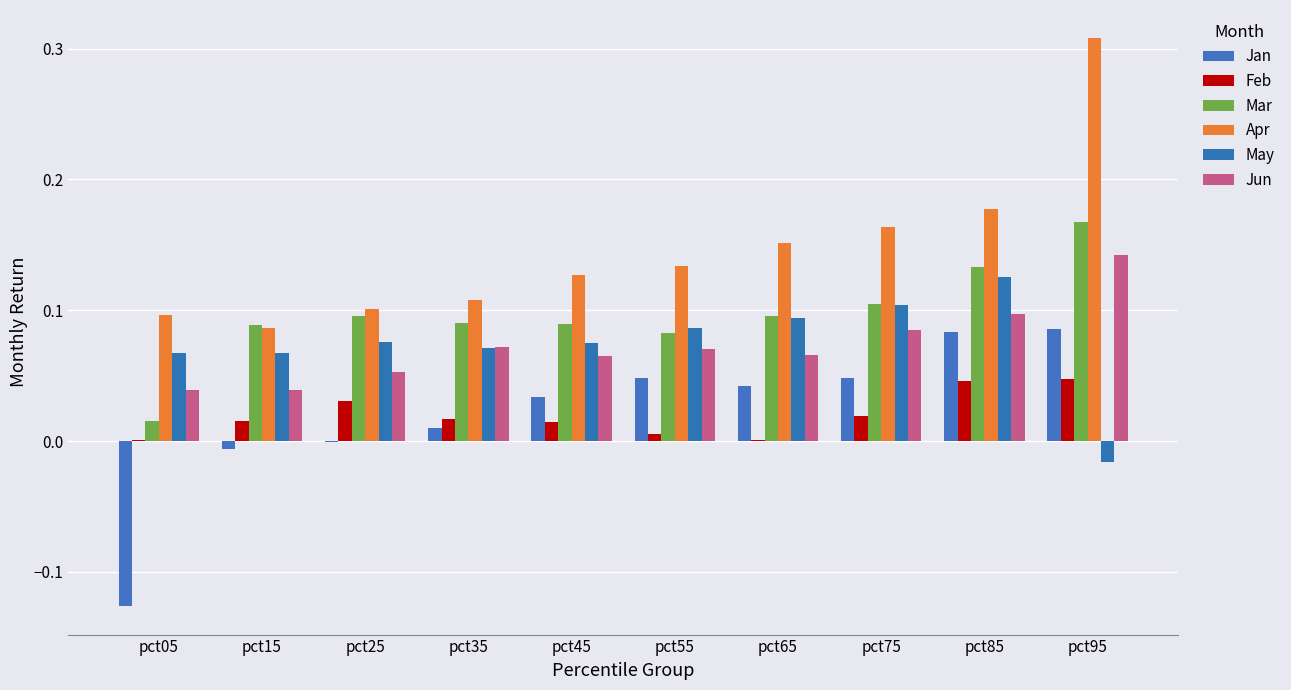

How many groups of bars are there?

10